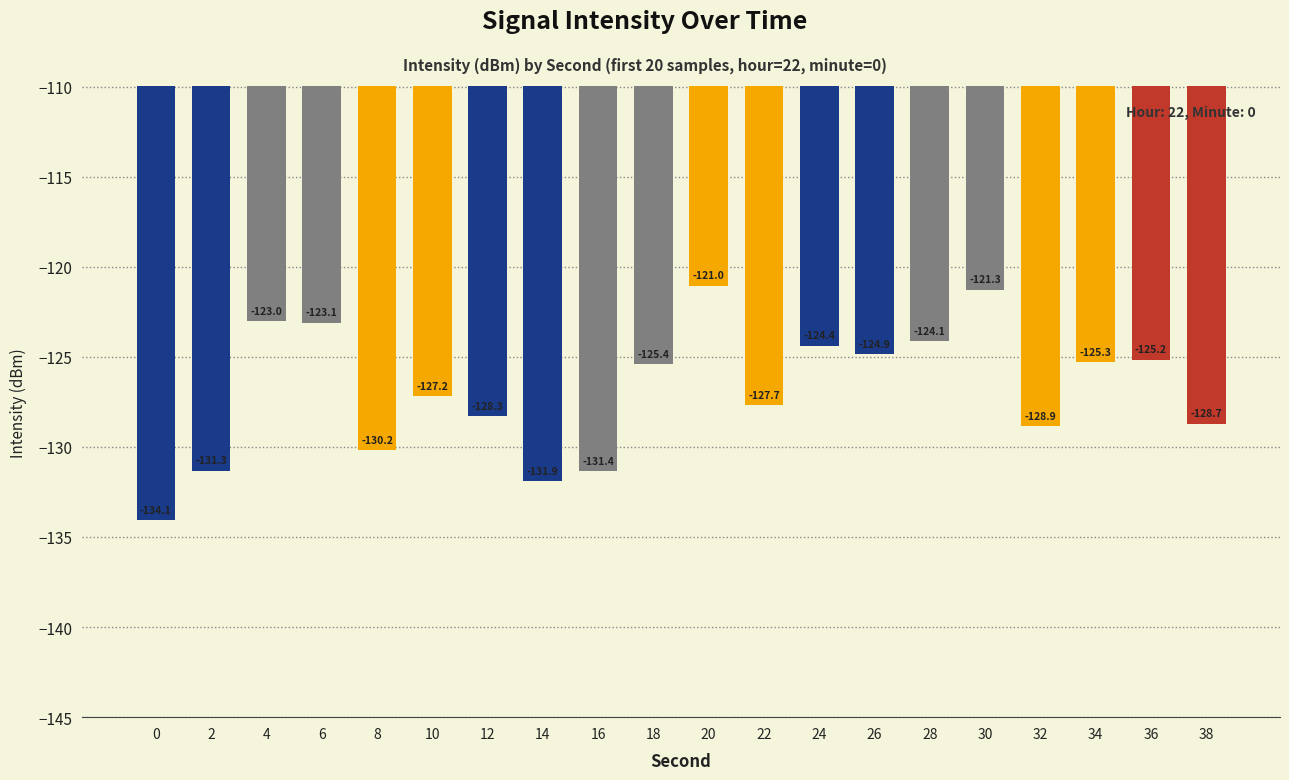

Does the chart contain any negative values?

Yes